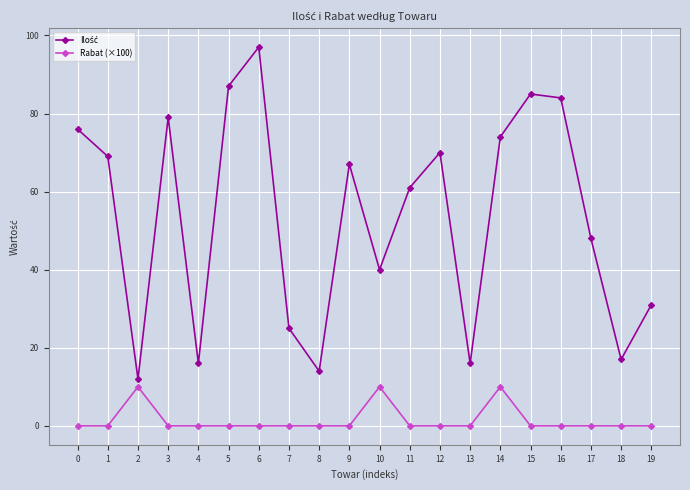

Is this an area chart (filled region under the line)?

No